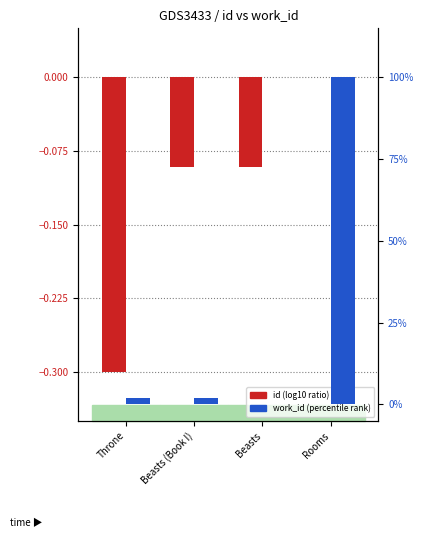

How many id (norm log10 ratio) values are between 0 and 1?

1